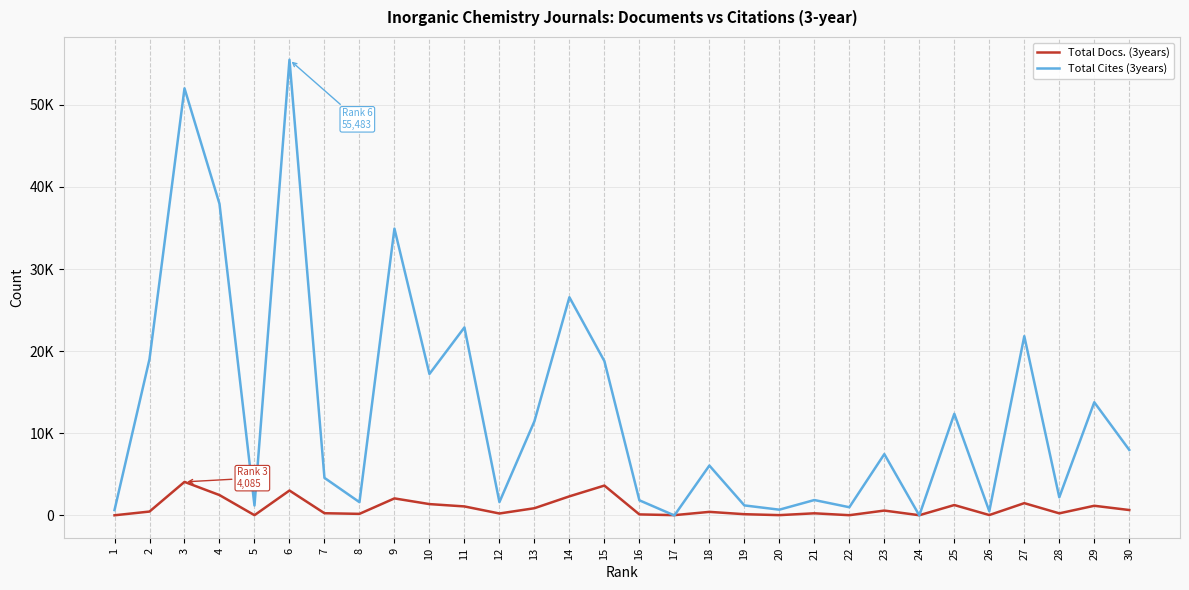

Which series has the largest total across all categories?

Total Cites (3years)